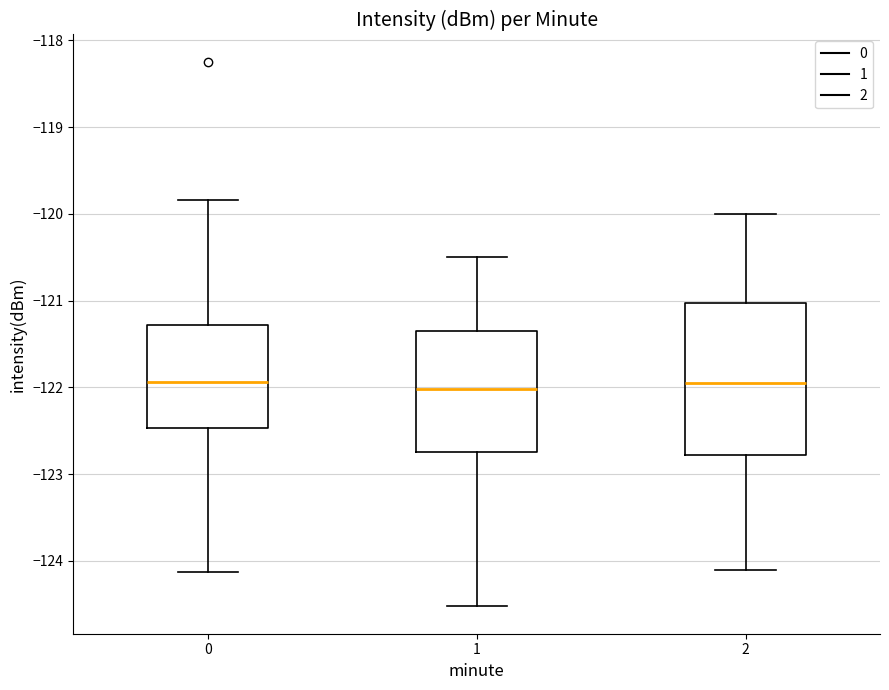

Reading left to right, transcribe this box plot: for each box, give where its median line is, the range the box spans, and where its two whiskers end, as read against the y-axis. The values are not printed on the chart, so give them approximately, as read against the axis.

0: median -121.9, box -122.5 to -121.3, whiskers -124.1 to -119.8
1: median -122.0, box -122.7 to -121.3, whiskers -124.5 to -120.5
2: median -121.9, box -122.8 to -121.0, whiskers -124.1 to -120.0